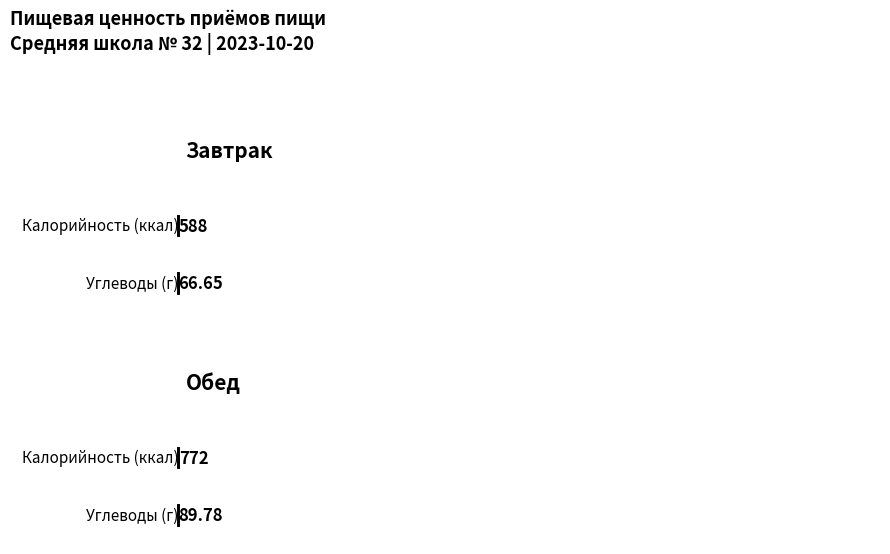

What is the sum of the Калорийность values at Обед and Завтрак?

1360.0